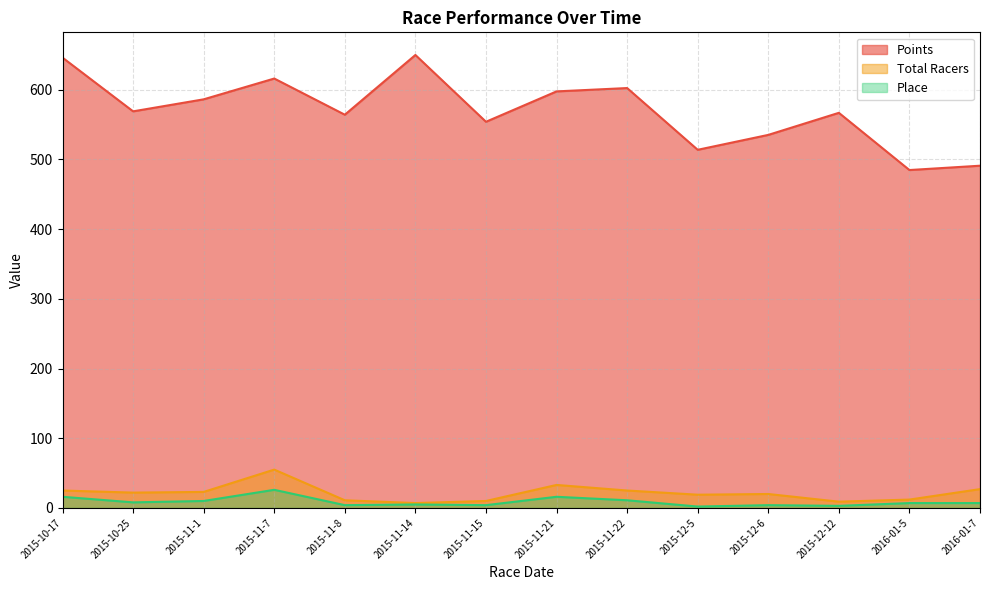

True or false: Place and Points intersect in this chart.

False